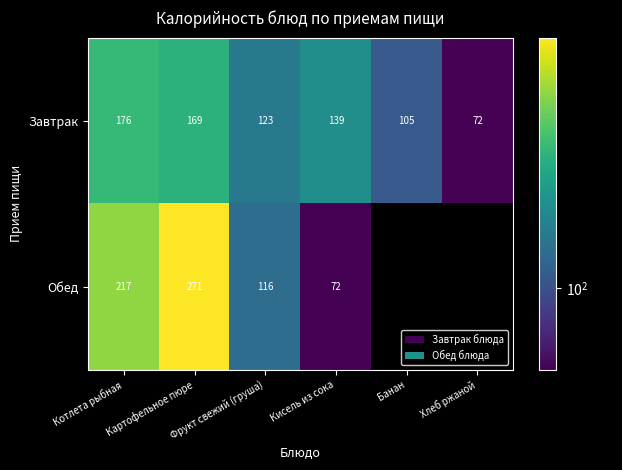

Rank the categories by Завтрак value from lowest to highest.

Хлеб ржаной, Банан, Фрукт свежий (груша), Кисель из сока, Картофельное пюре, Котлета рыбная